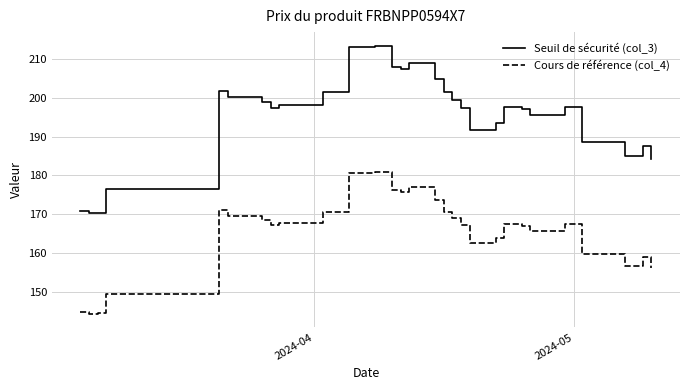

What is the difference between the maximum and minimum values in the Cours de référence (col_4) series?

36.6